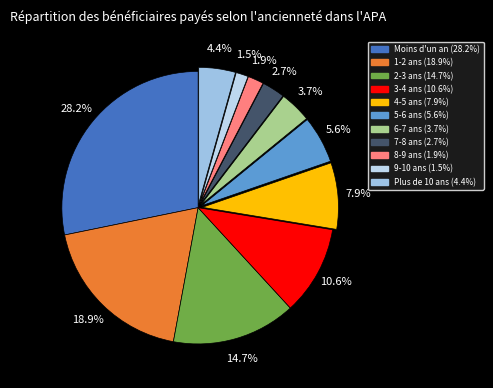

What is the change in value from Moins d'un an to 6-7 ans?

-118000